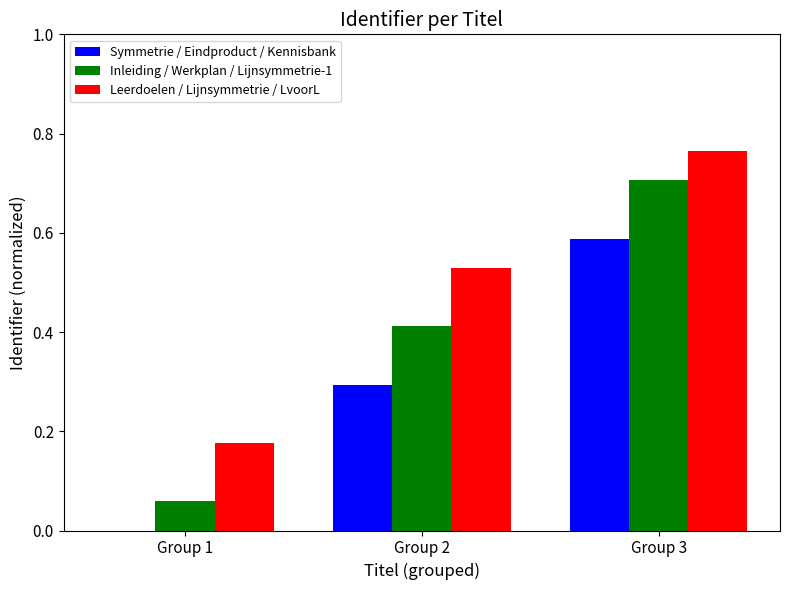

What is the sum of the Symmetrie / Eindproduct / Kennisbank values at Group 1 and Group 2?

0.3